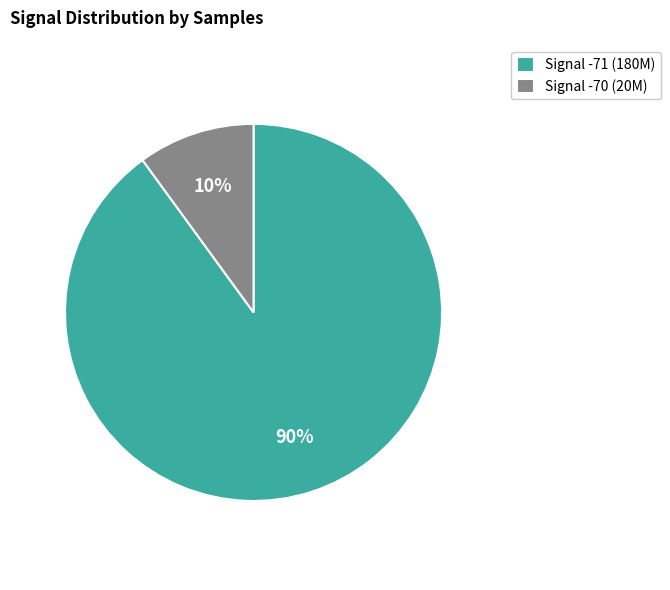

The Signal -71 (180M) slice represents 90% of the pie. True or false?

True